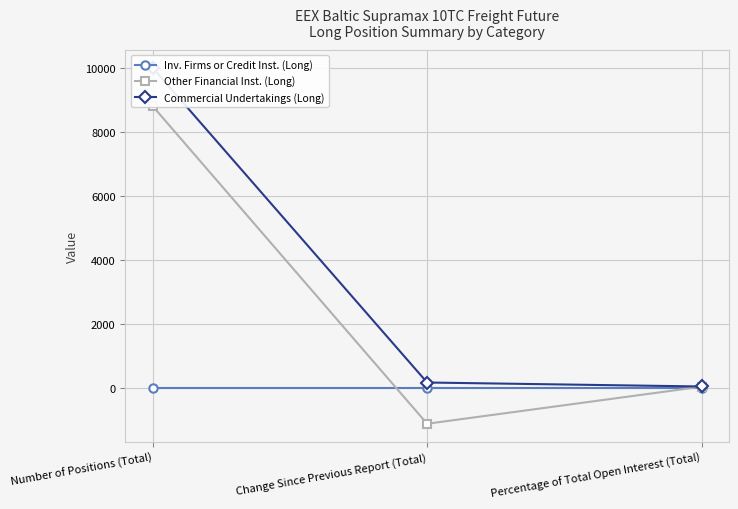

What value does the Other Financial Inst. (Long) series have at Change Since Previous Report (Total)?

-1112.0